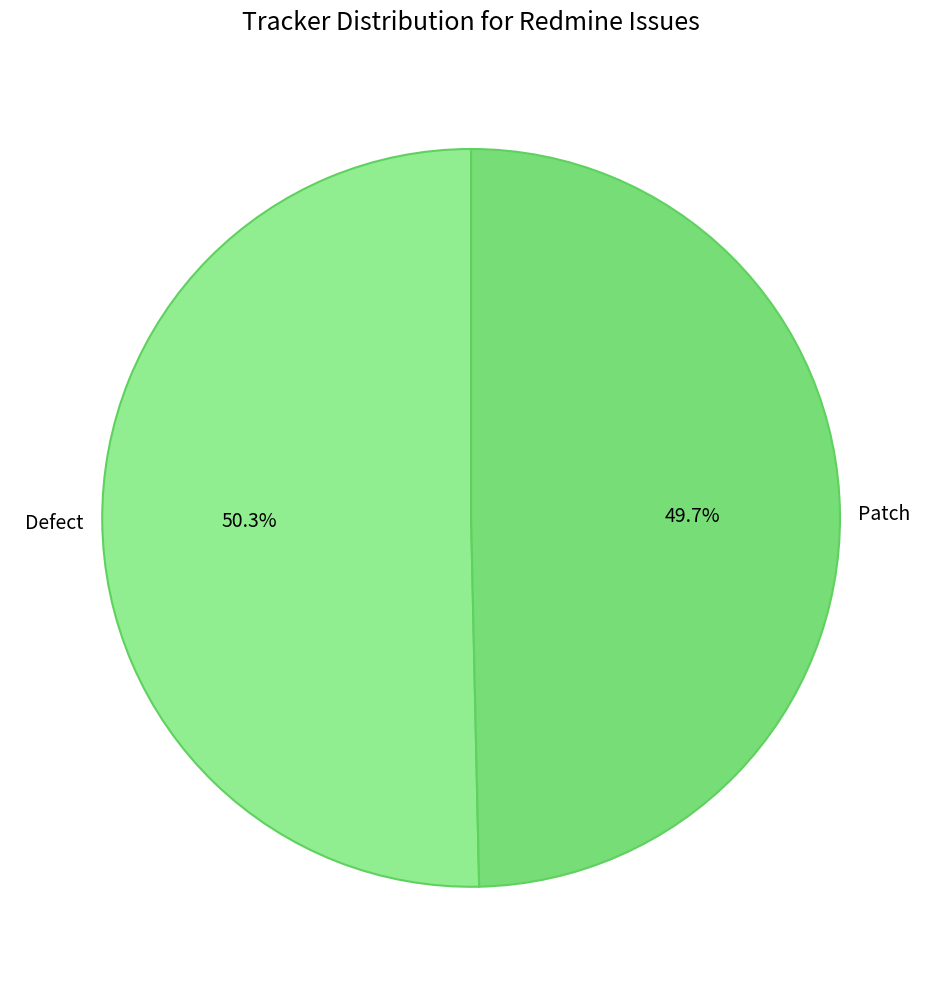

The Defect slice represents 38% of the pie. True or false?

False